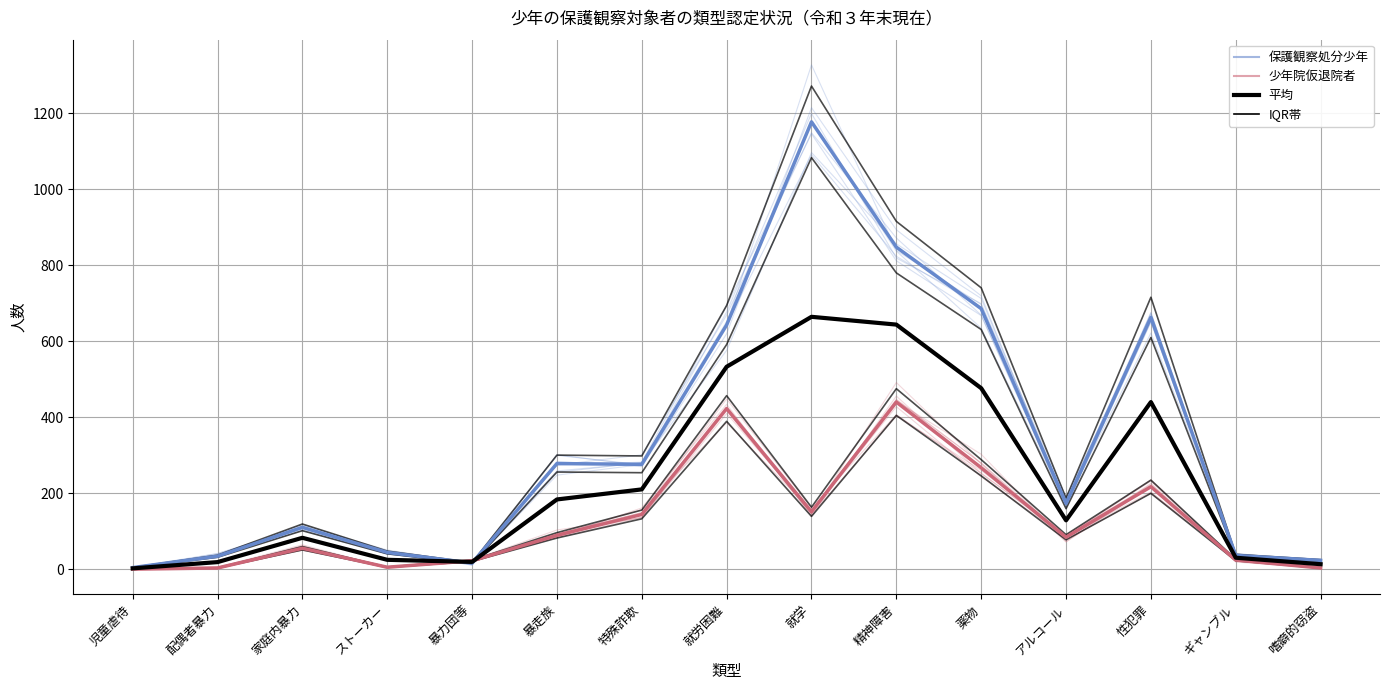

Where does the 保護観察処分少年 series first go above 173?

暴走族